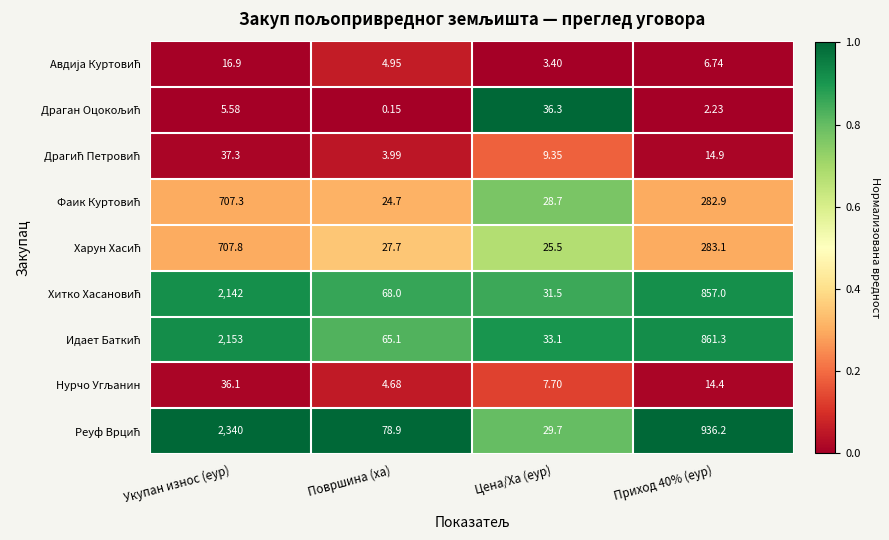

Which label corresponds to the smallest value in the chart?

Површина (ха)